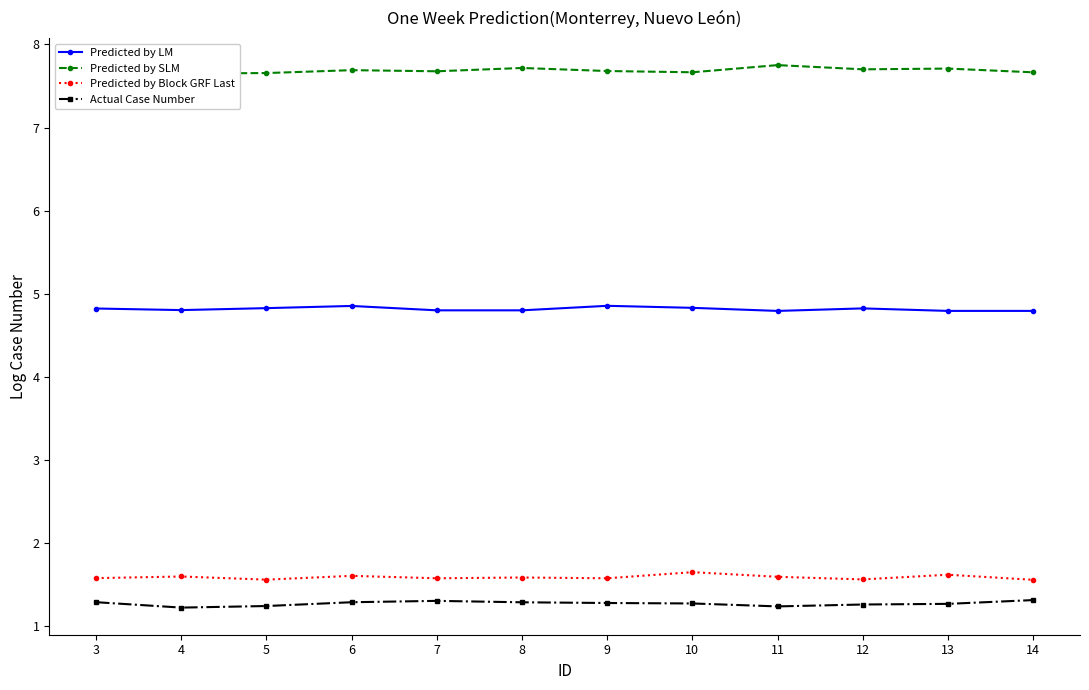

What is the average value of the Predicted by LM series?

4.8